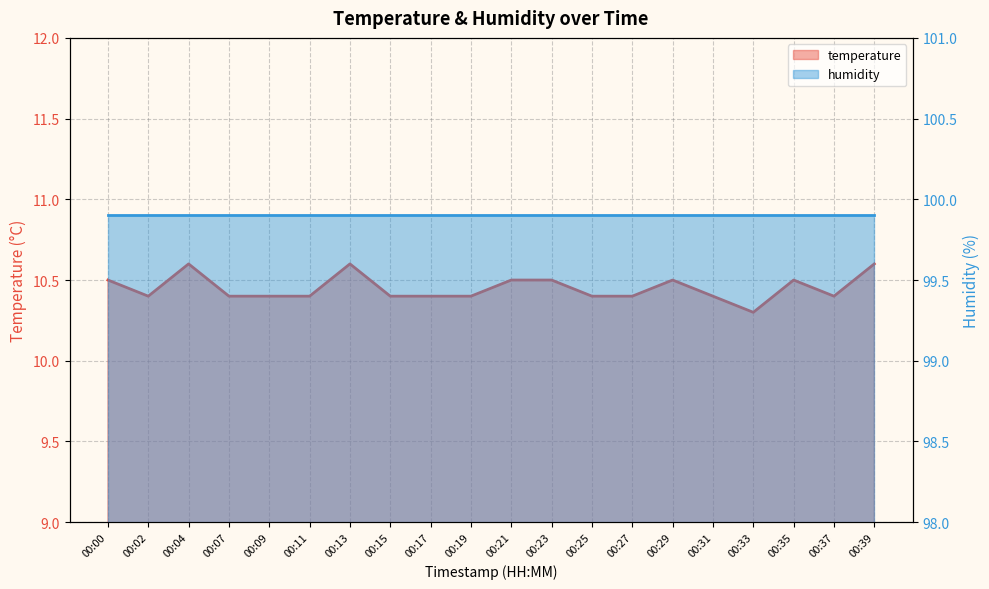

Reading left to right, transcribe all the data shown in this chart.

10.5	10.4	10.6	10.4	10.4	10.4	10.6	10.4	10.4	10.4	10.5	10.5	10.4	10.4	10.5	10.4	10.3	10.5	10.4	10.6